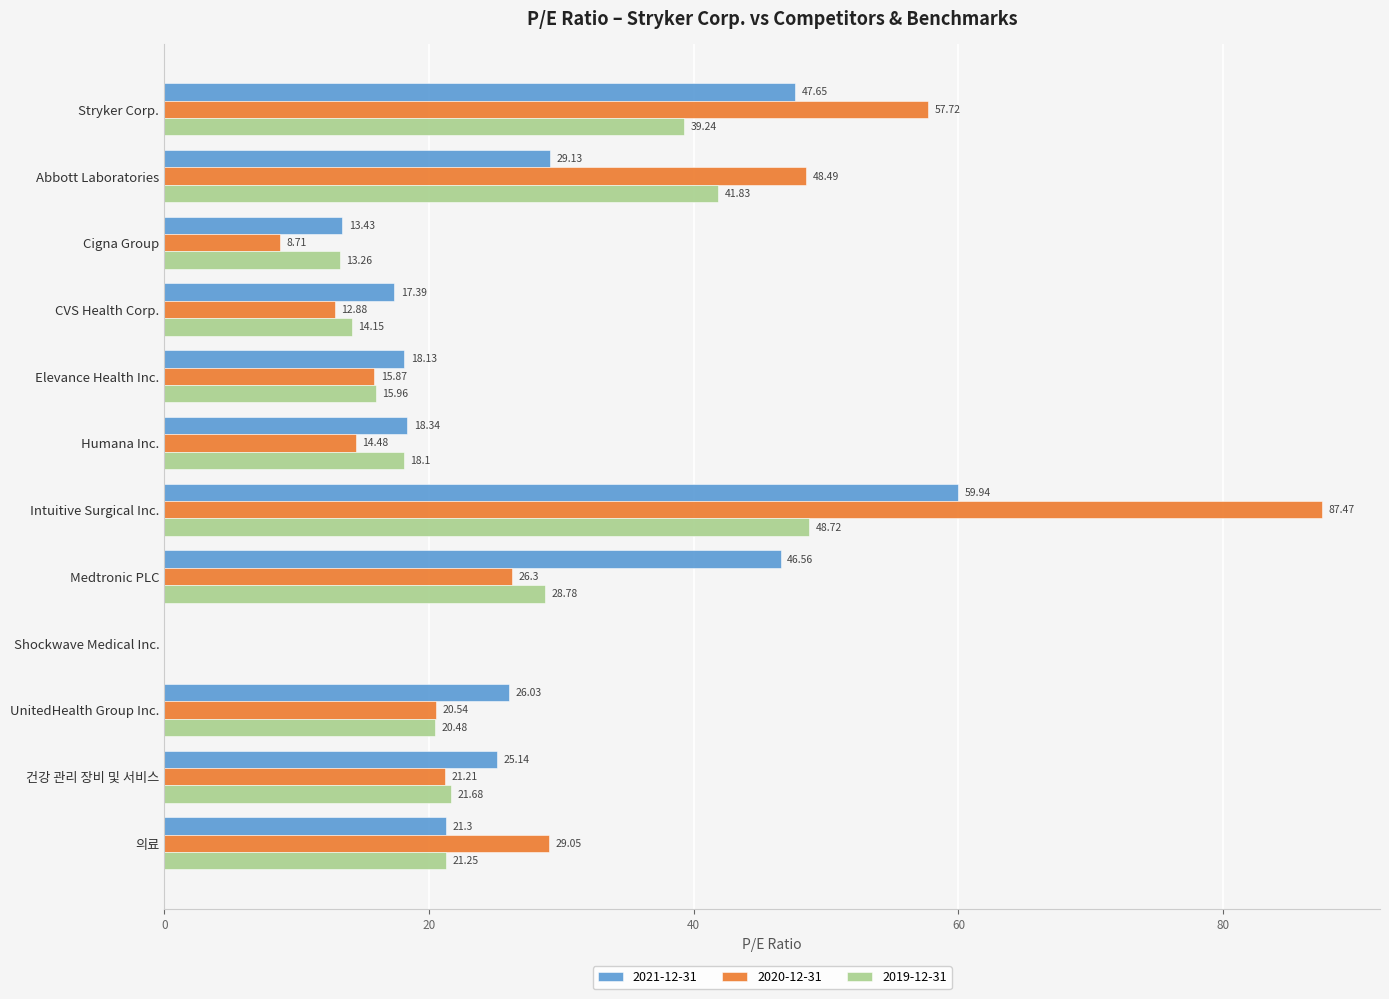

At which category does the chart reach its peak across all series?

Intuitive Surgical Inc.